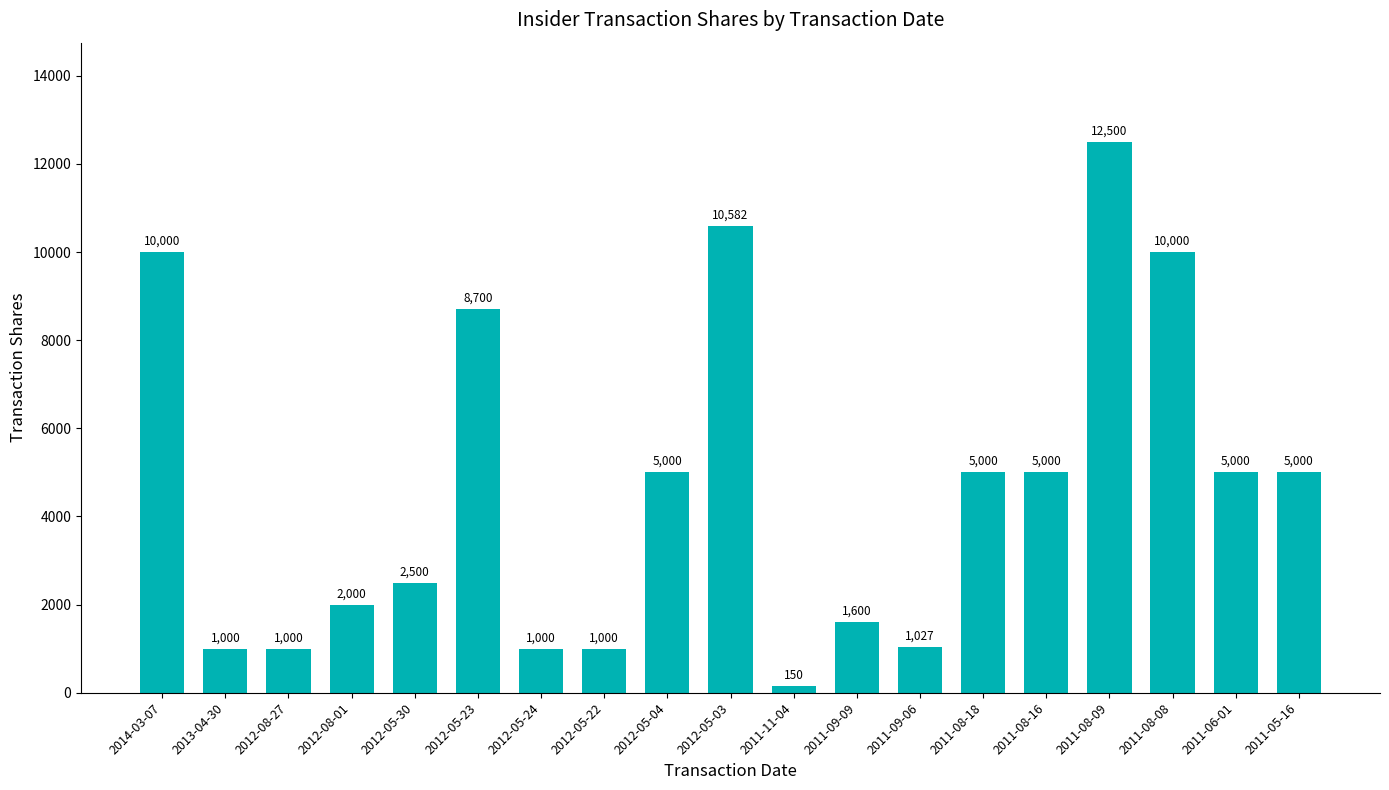

What is the change in value from 2011-09-06 to 2011-08-16?

+3973